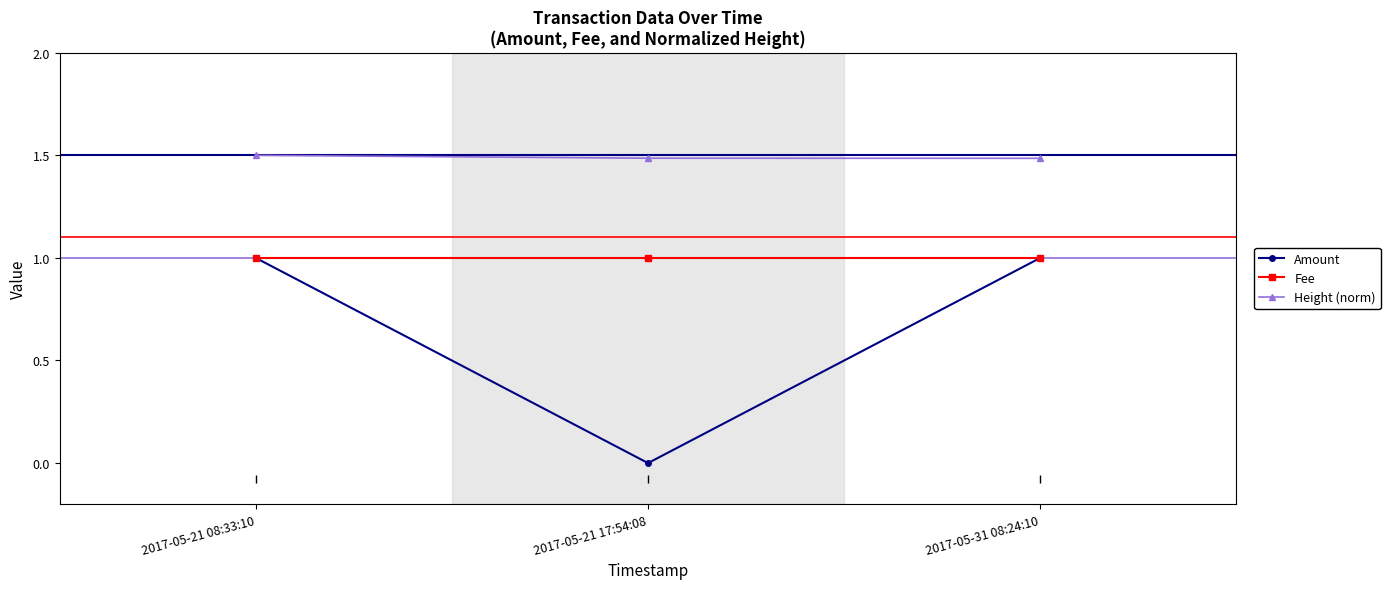

What is the maximum value shown in the chart?

1.5